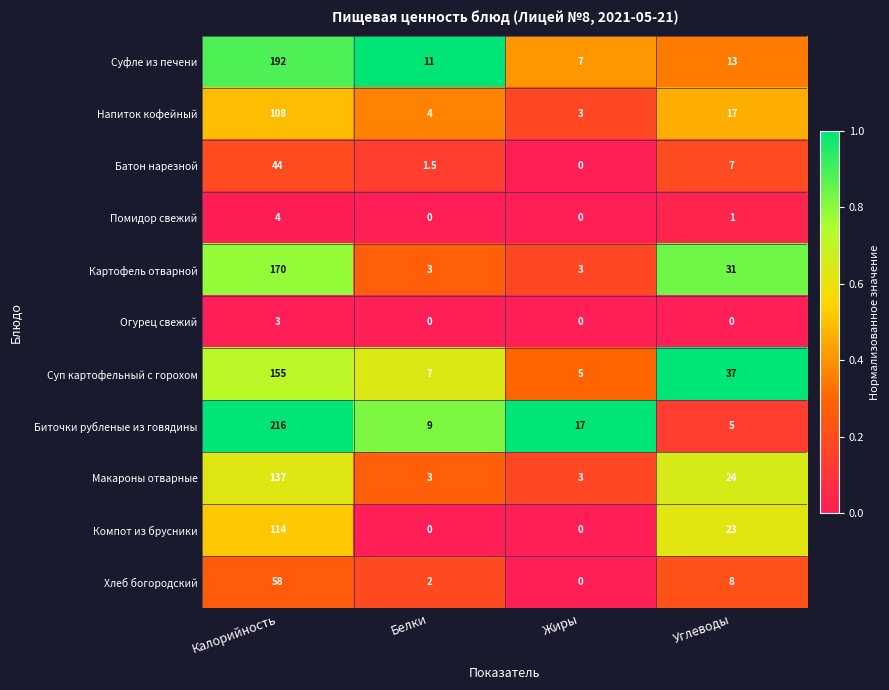

The value of Хлеб богородский at Углеводы is 10.6. True or false?

False